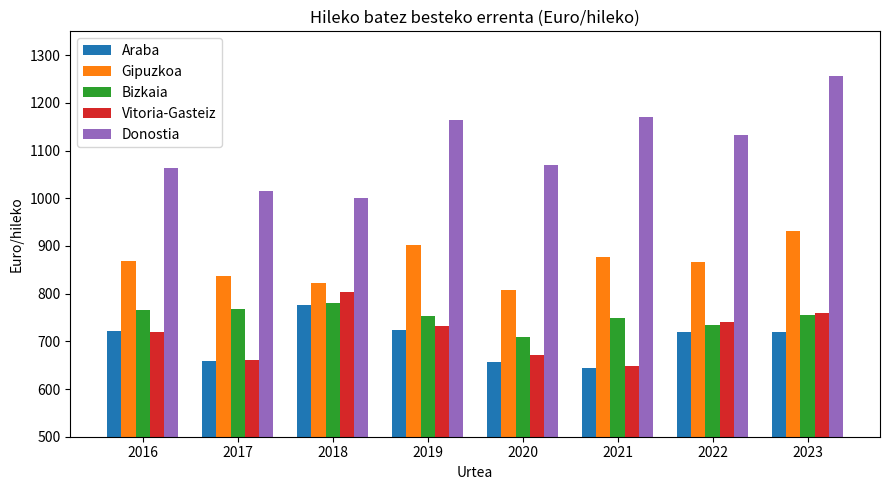

List the labels in order of Vitoria-Gasteiz value, smallest first.

2021, 2017, 2020, 2016, 2019, 2022, 2023, 2018